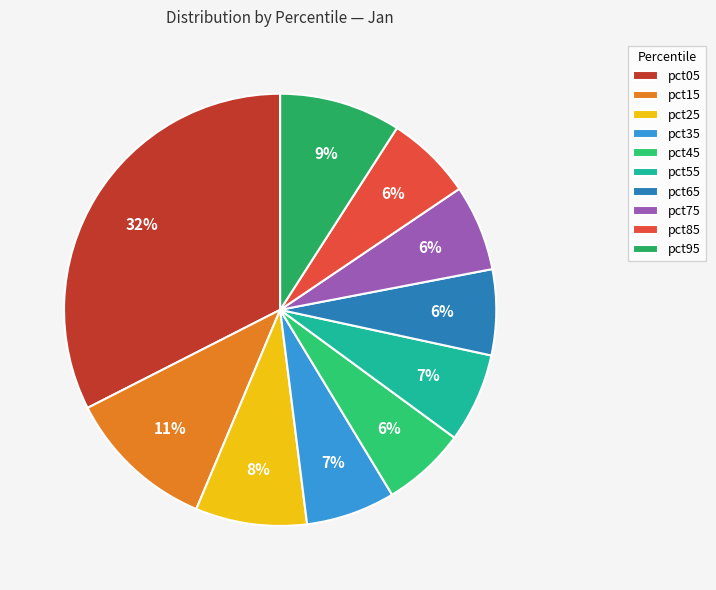

How much of the chart is everything except pct75?

93.6%